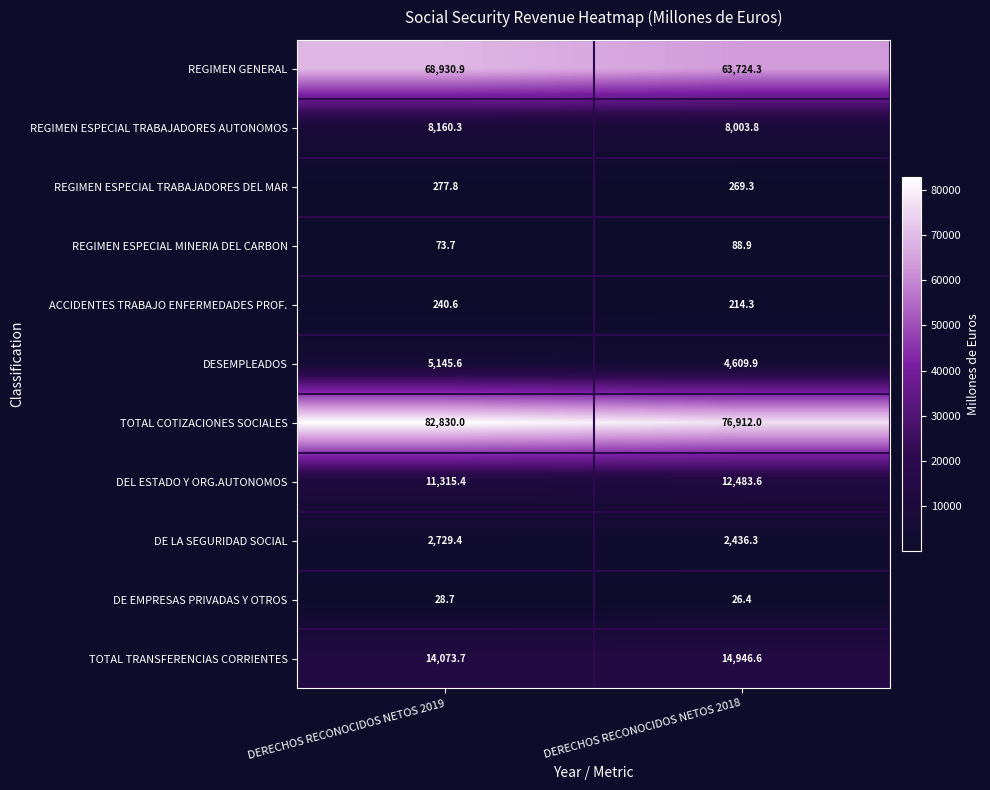

Is the value of REGIMEN ESPECIAL TRABAJADORES DEL MAR at DERECHOS RECONOCIDOS NETOS 2019 greater than the value of REGIMEN GENERAL at DERECHOS RECONOCIDOS NETOS 2019?

No